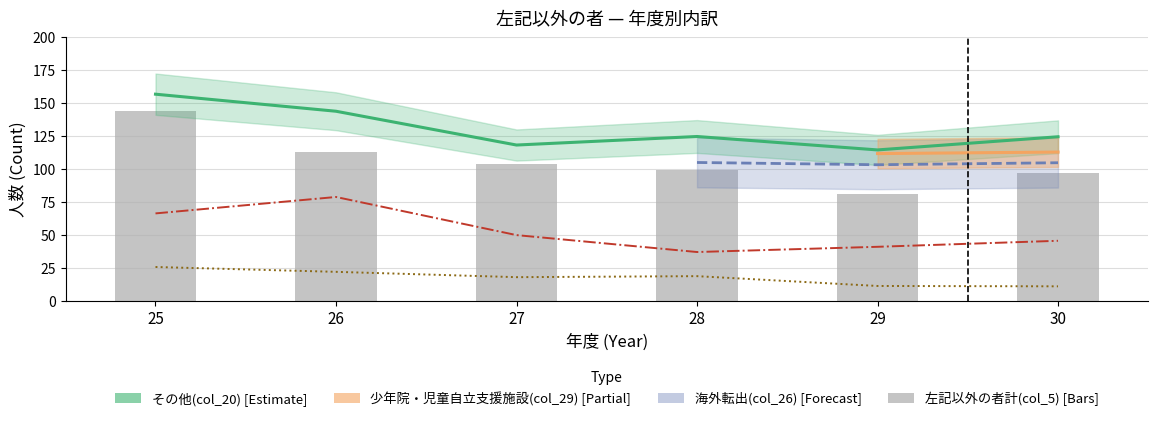

Does the chart contain any negative values?

No